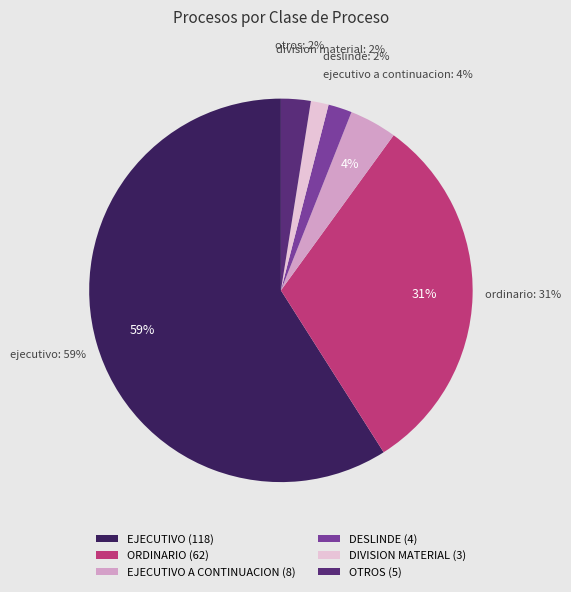

Is the sum of DESLINDE and ORDINARIO greater than half?

No